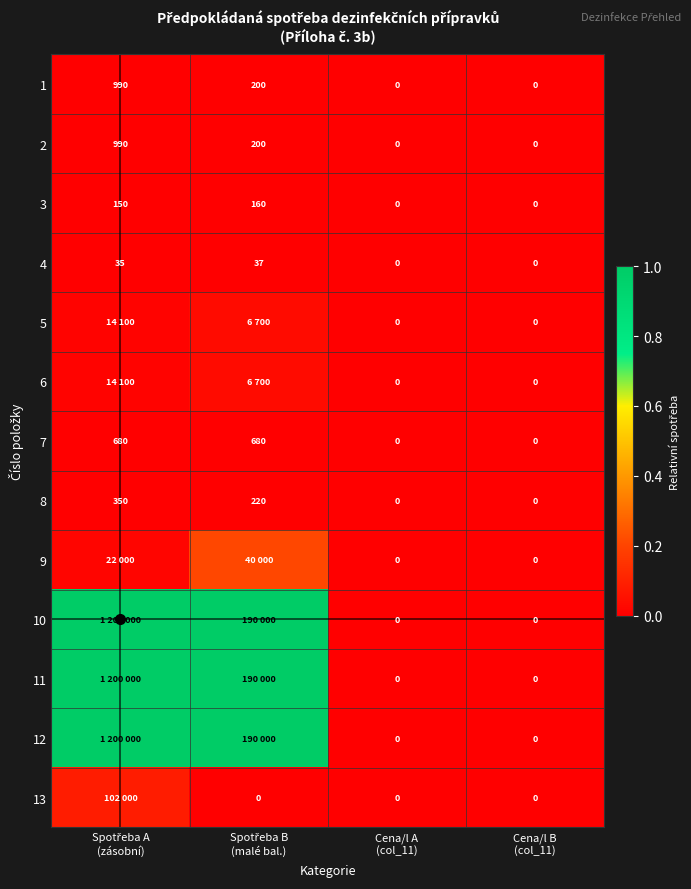

At how many categories does at least one series exceed 0?

2